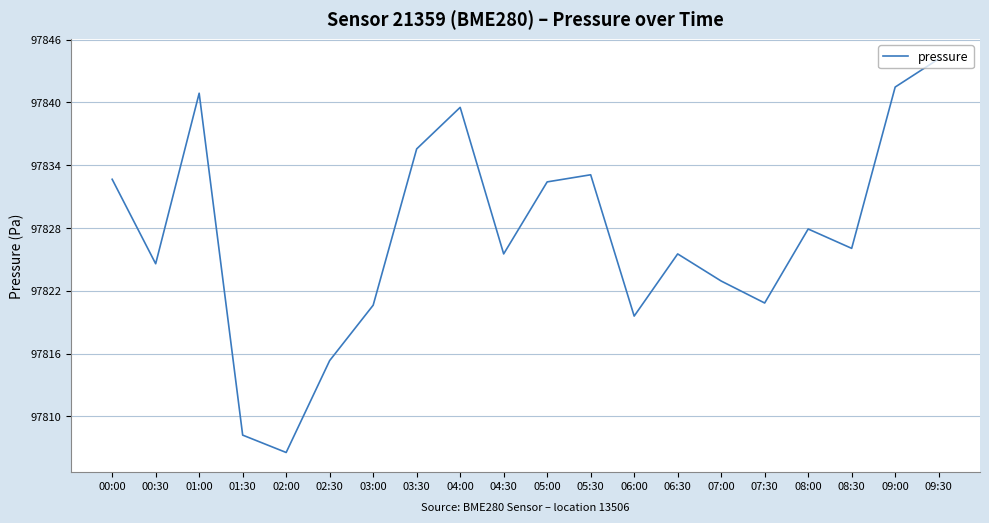

What is the approximate value at 01:00?

97840.9